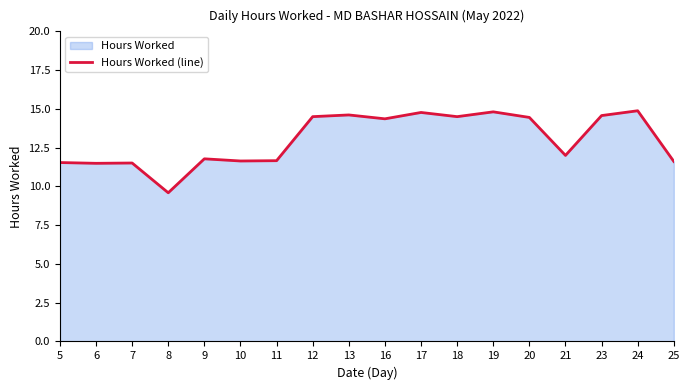

Reading left to right, transcribe all the data shown in this chart.

11.5	11.5	11.5	9.6	11.8	11.6	11.7	14.5	14.6	14.4	14.8	14.5	14.8	14.4	12.0	14.6	14.9	11.6